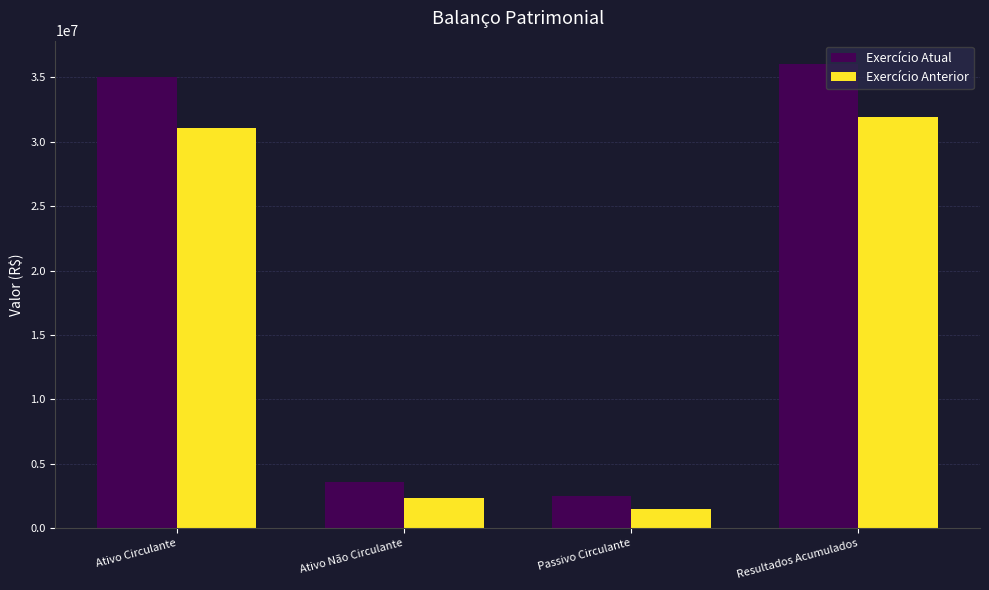

Reading left to right, what are all the values shown in this chart?

Exercício Atual: Ativo Circulante=34995732.1	Ativo Não Circulante=3560279.4	Passivo Circulante=2531222.9	Resultados Acumulados=36024788.6
Exercício Anterior: Ativo Circulante=31077051.7	Ativo Não Circulante=2333334.2	Passivo Circulante=1508313.0	Resultados Acumulados=31902072.9